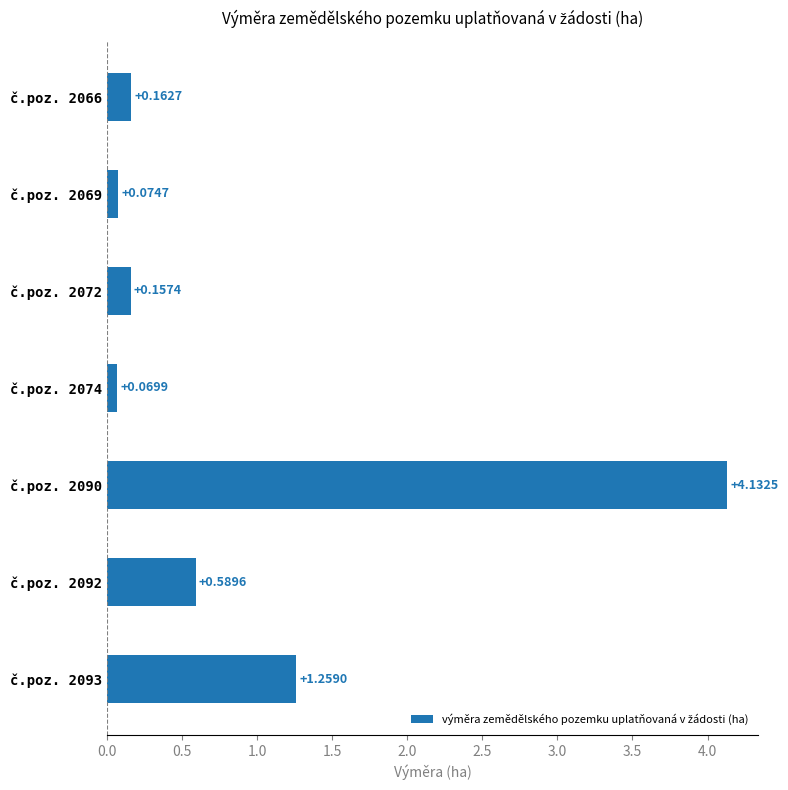

What is the average value?

0.9